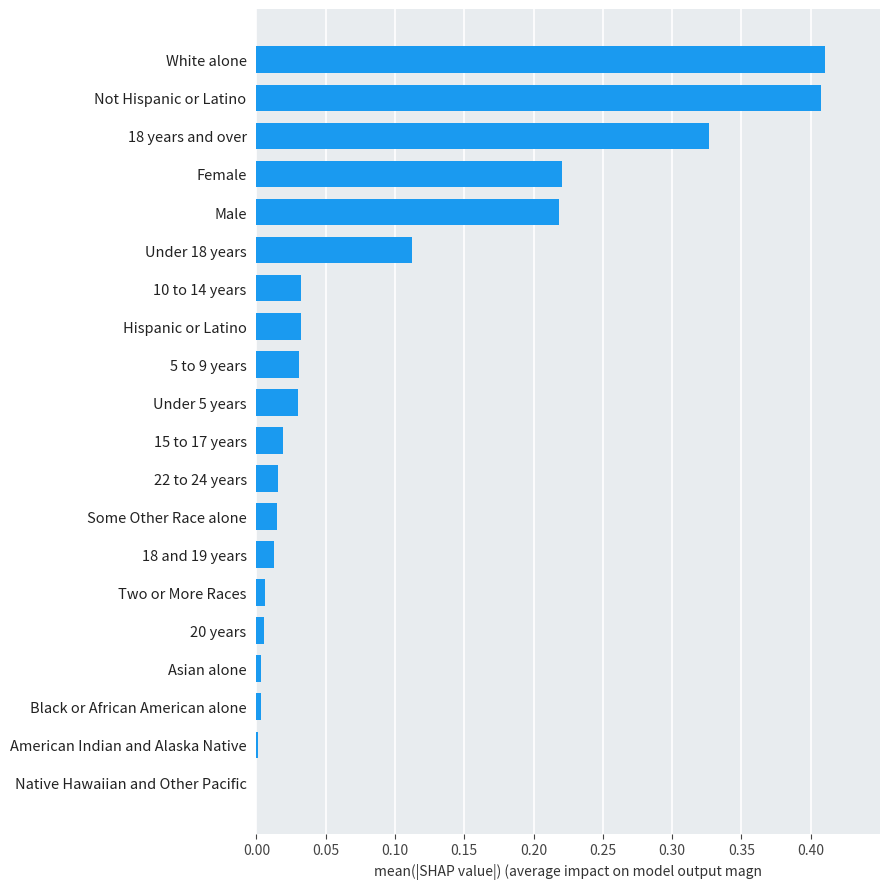

The value at 20 years is 0.0. True or false?

True